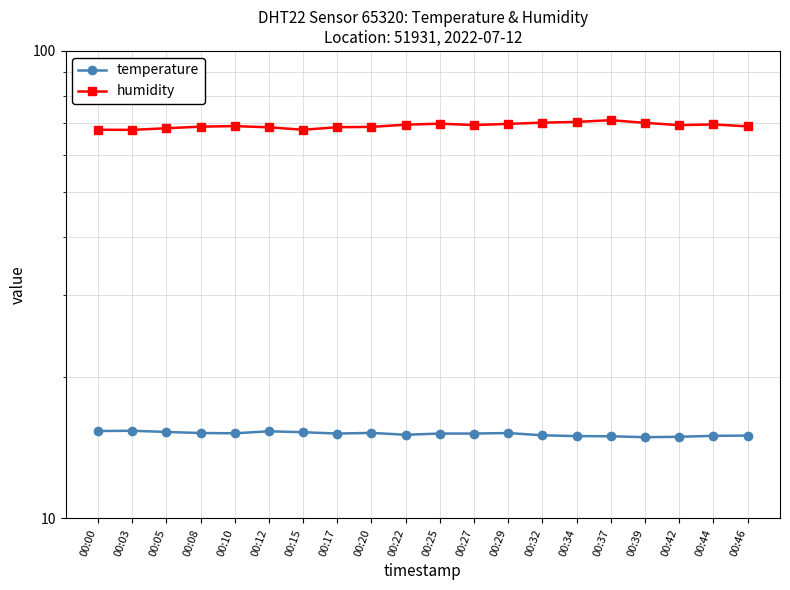

What are all the series names shown in the legend?

temperature, humidity